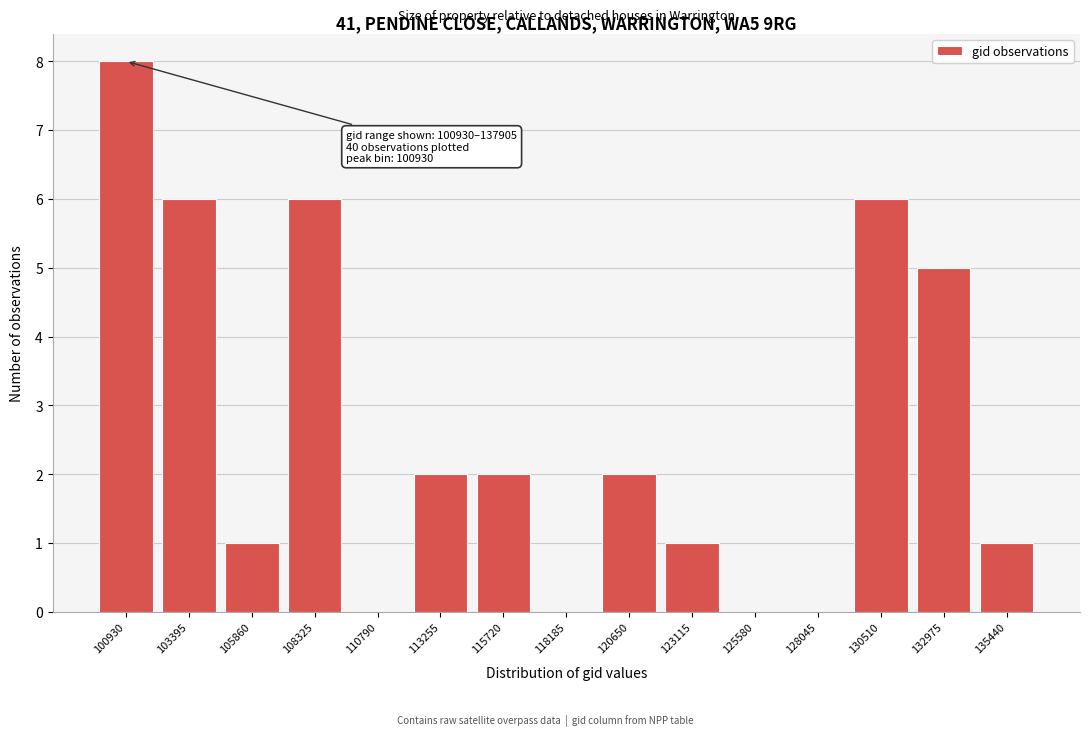

Reading right to left, extract all data points from this chart.

135440=1	132975=5	130510=6	128045=0	125580=0	123115=1	120650=2	118185=0	115720=2	113255=2	110790=0	108325=6	105860=1	103395=6	100930=8